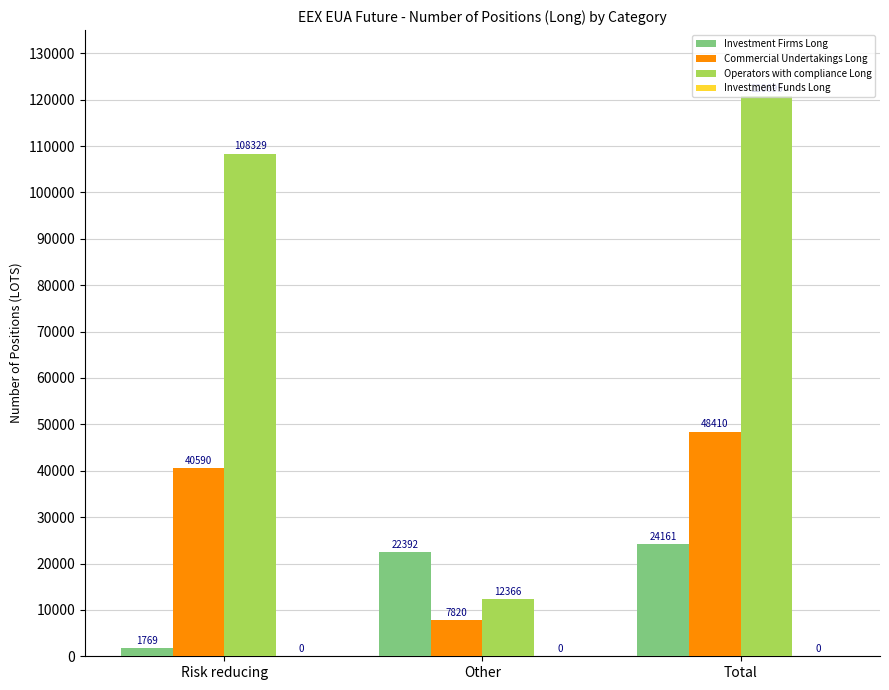

Which series changed the most between Risk reducing and Total?

Investment Firms Long